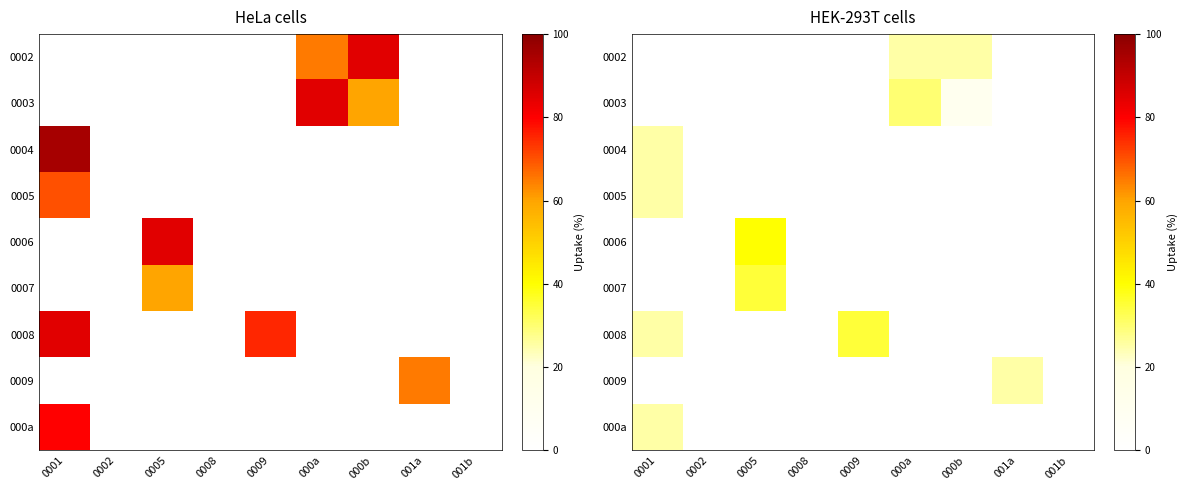

The value of 0006 at 001a is 20. True or false?

False